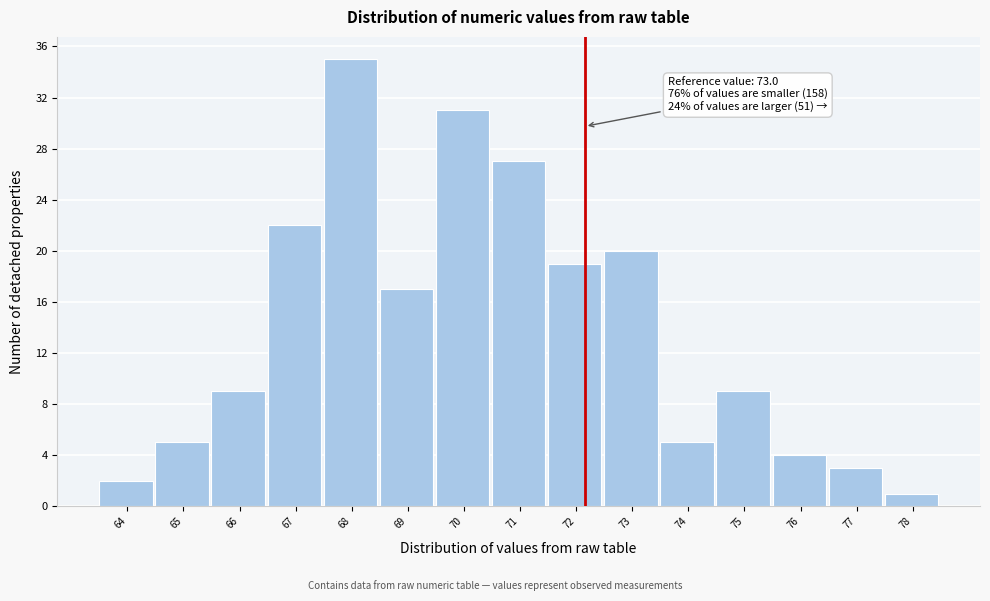

Reading left to right, transcribe all the data shown in this chart.

64=2	65=5	66=9	67=22	68=35	69=17	70=31	71=27	72=19	73=20	74=5	75=9	76=4	77=3	78=1